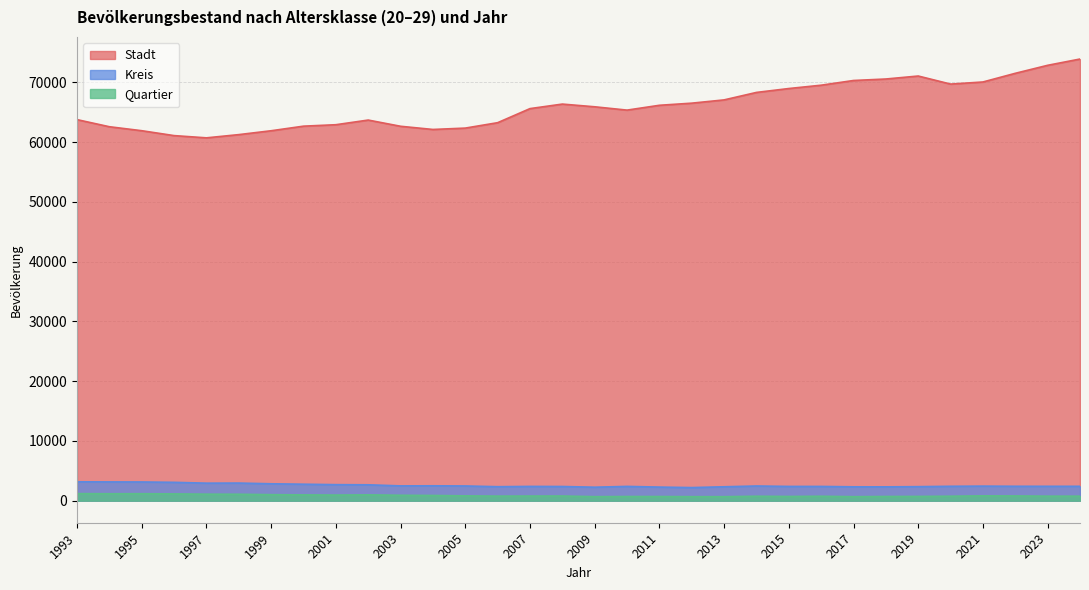

At which label does Kreis reach its minimum?

2012